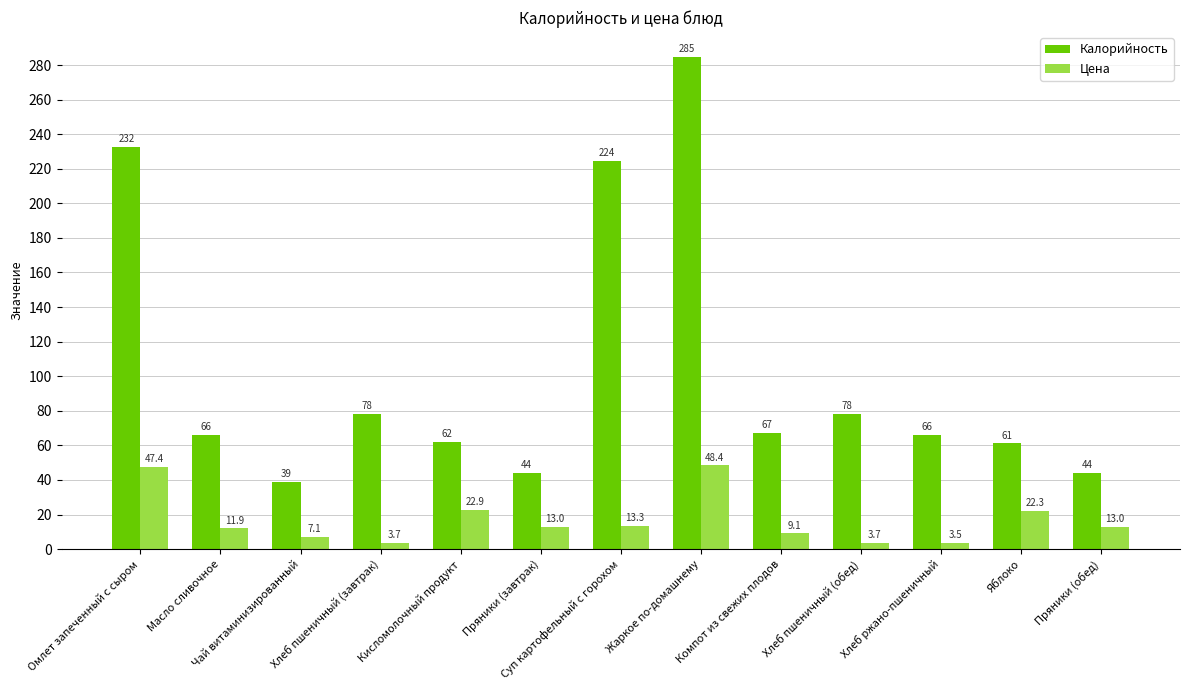

What are all the series names shown in the legend?

Калорийность, Цена